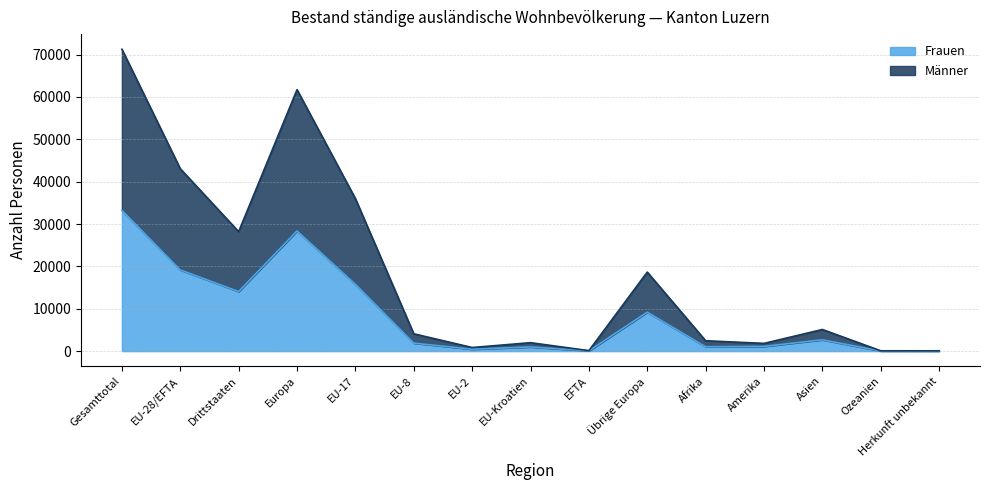

What is the minimum value shown in the chart?

21